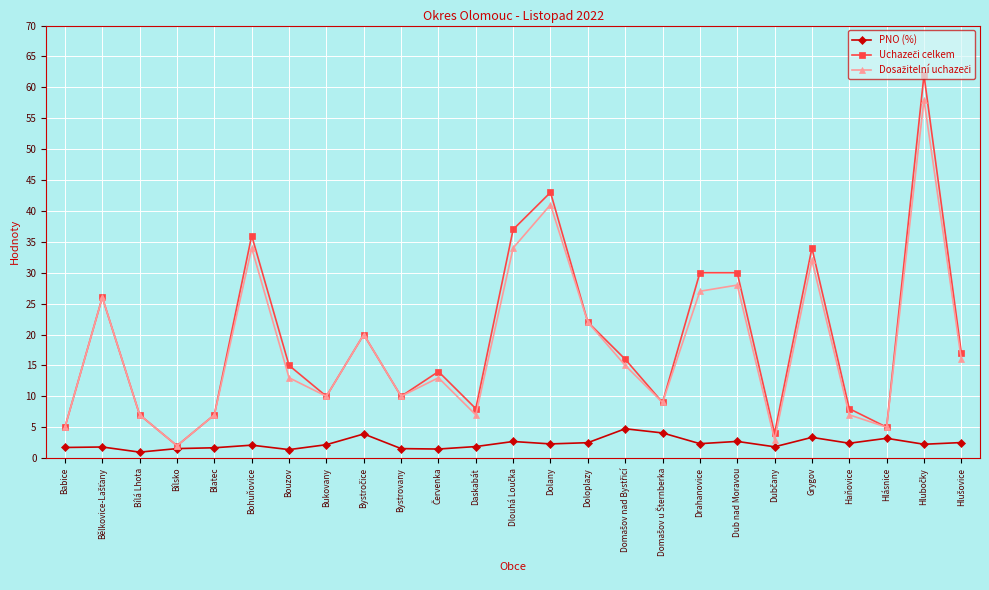

What is the greatest value displayed?

62.0